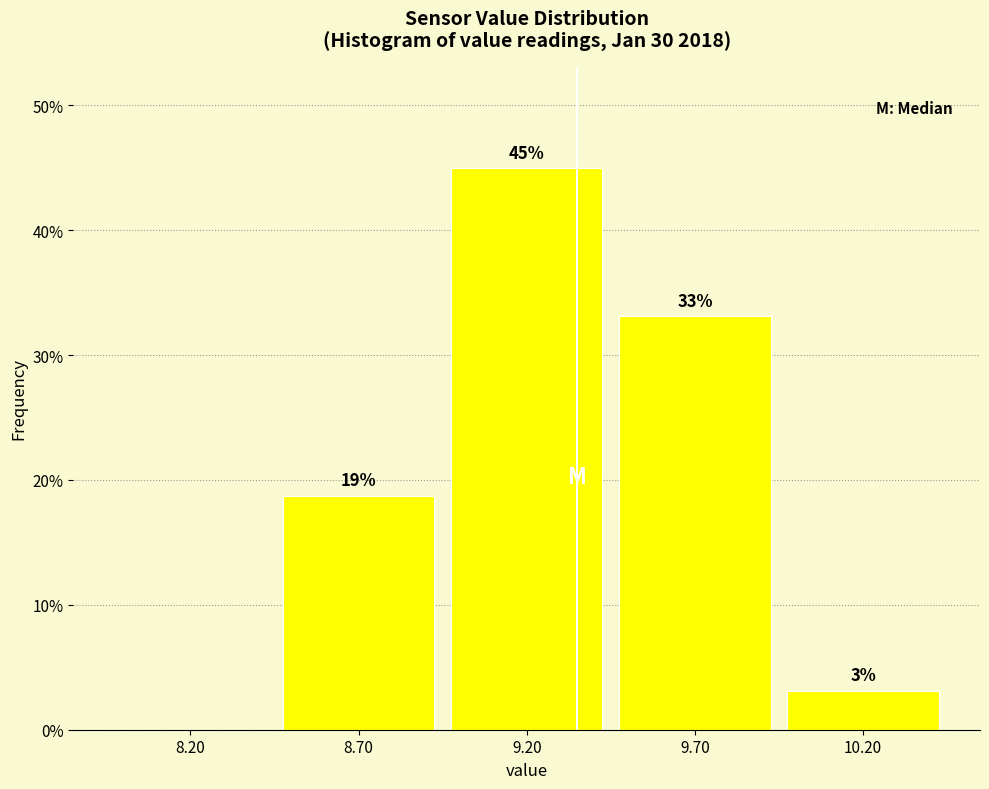

Which range on the x-axis has the tallest bar?

8.95 to 9.45